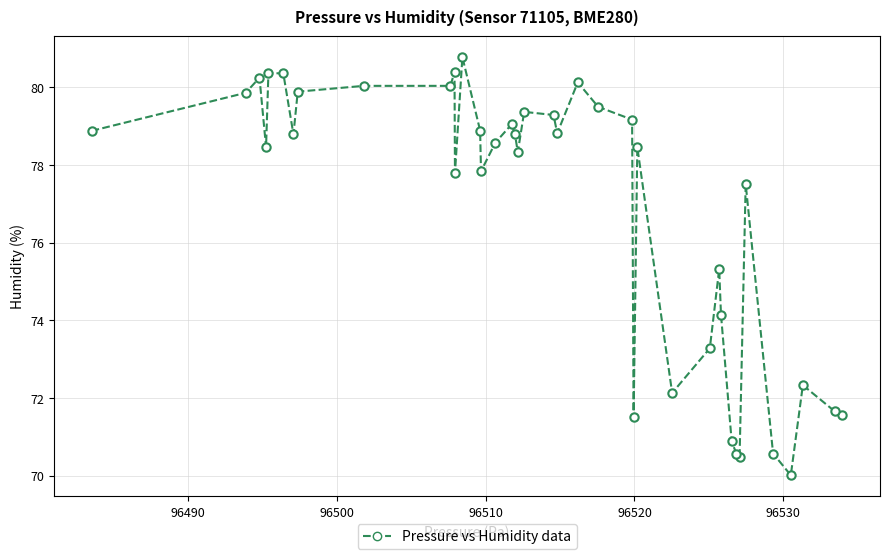

What Y value in the scatter plot is closest to 75?

75.3